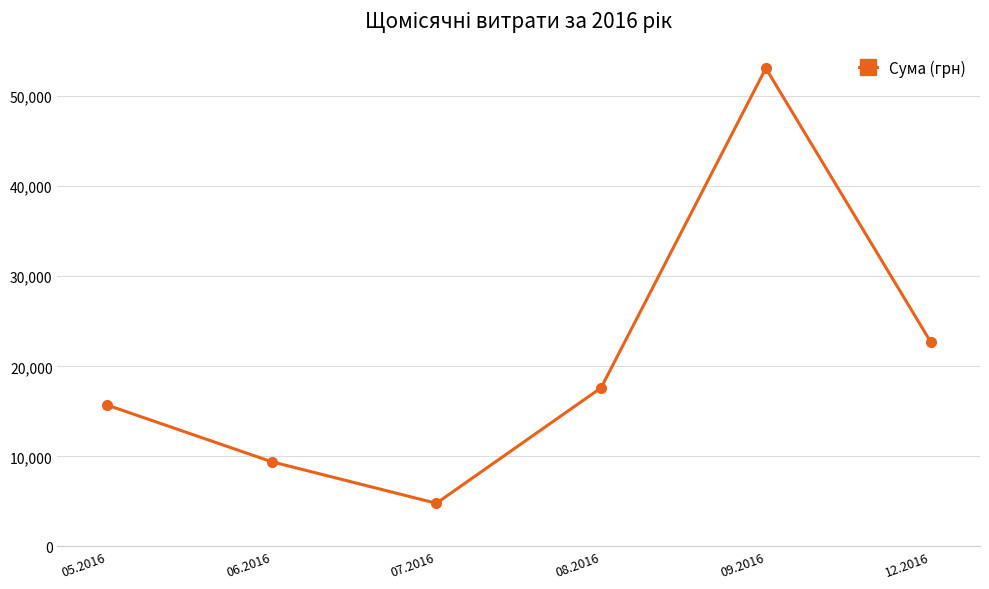

What is the difference between the second highest and minimum values?

17940.5